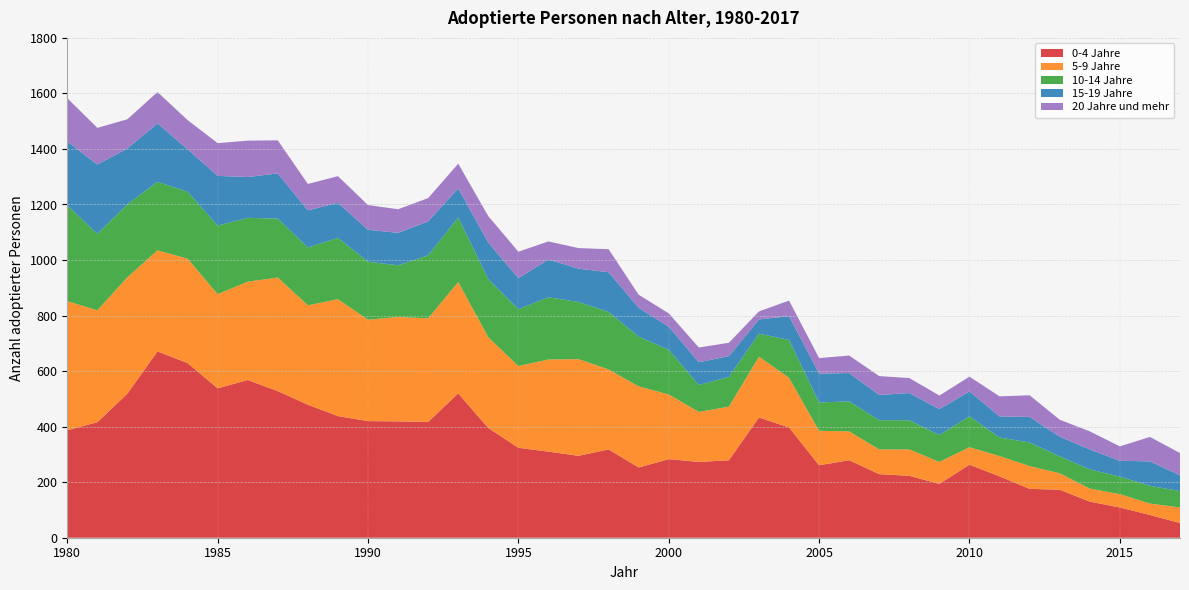

Reading right to left, what are all the values shown in this chart?

0-4 Jahre: 53	82	109	130	173	176	221	263	194	223	229	279	261	397	433	279	273	283	253	318	295	310	324	395	520	417	419	420	438	479	528	568	538	629	671	519	416	387
5-9 Jahre: 56	41	48	47	59	82	73	63	79	95	89	104	124	179	219	193	180	233	292	288	348	332	294	327	401	373	376	365	421	358	409	354	339	376	364	419	403	465
10-14 Jahre: 59	64	63	69	61	85	67	111	97	105	105	108	102	136	83	107	97	161	179	207	206	224	205	209	232	227	186	209	221	208	212	230	247	241	247	263	275	345
15-19 Jahre: 57	88	57	72	71	92	76	90	93	98	91	102	104	86	51	75	82	83	104	143	120	136	112	132	105	122	117	115	126	134	163	147	179	153	210	201	250	230
20 Jahre und mehr: 80	88	52	65	61	78	72	53	49	54	68	63	56	56	29	48	53	48	47	83	74	65	95	95	89	84	85	89	96	95	119	131	118	105	113	105	132	156